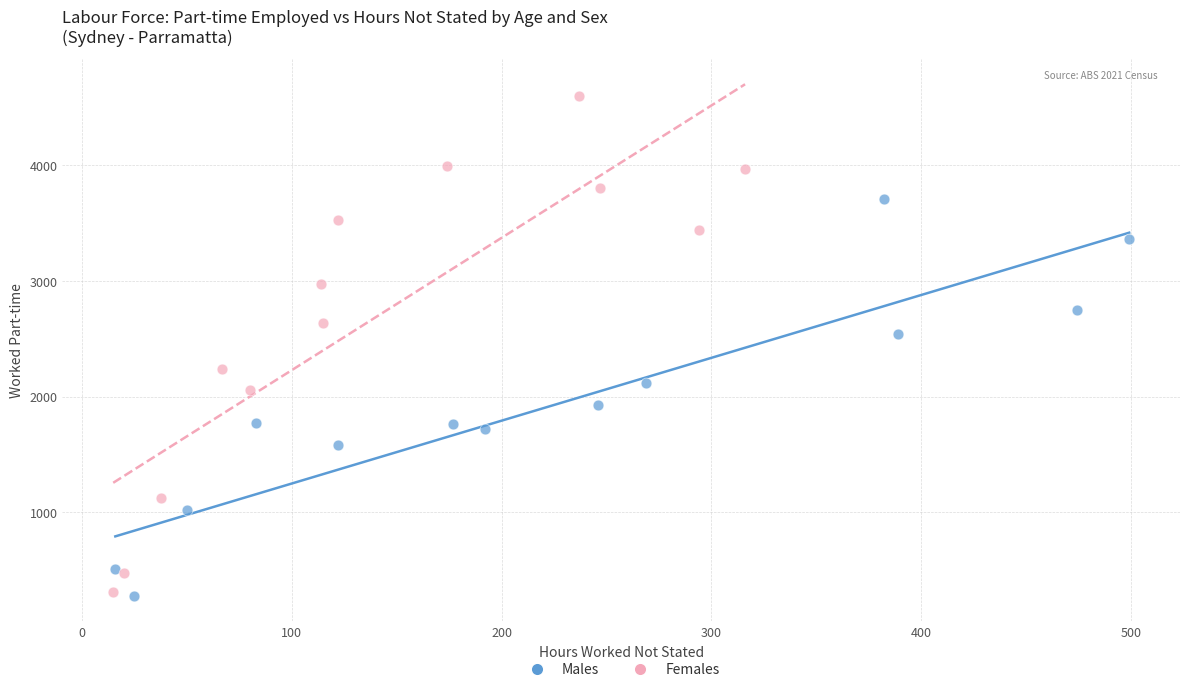

Which series has the largest Y range (max minus min)?

Females